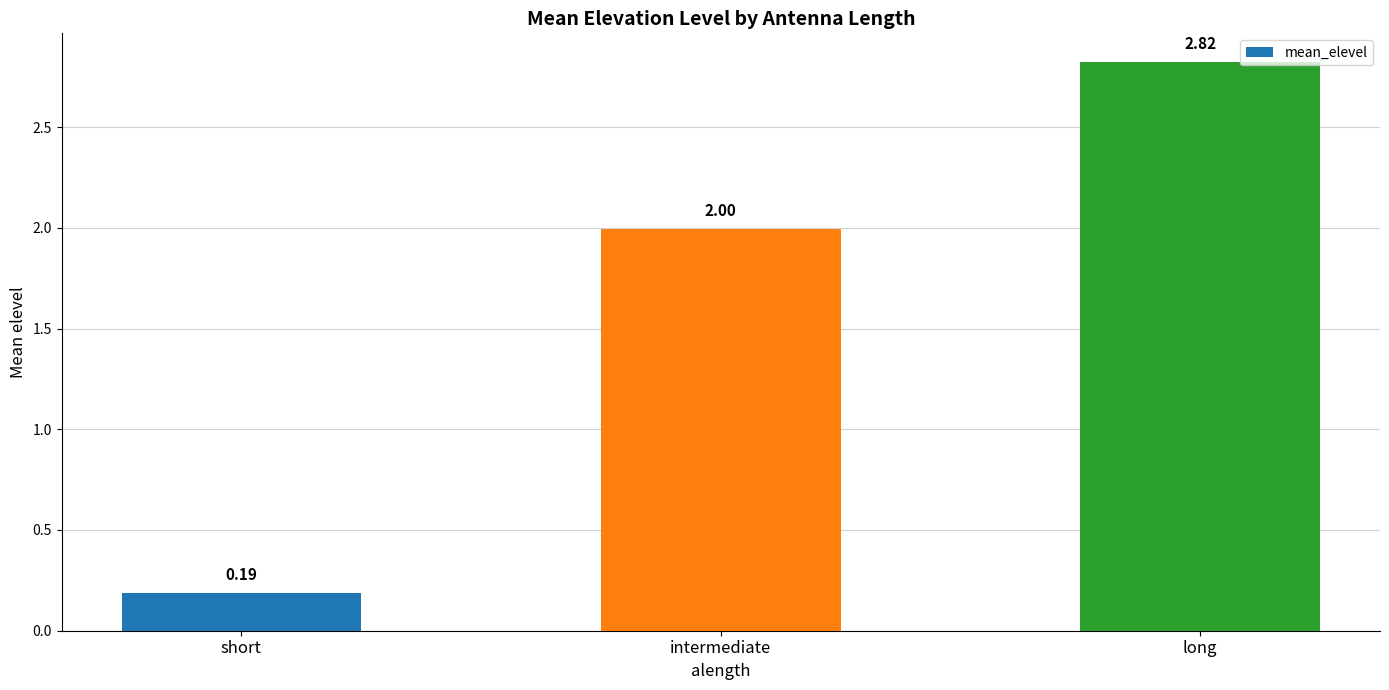

At which label is the value closest to 1?

short